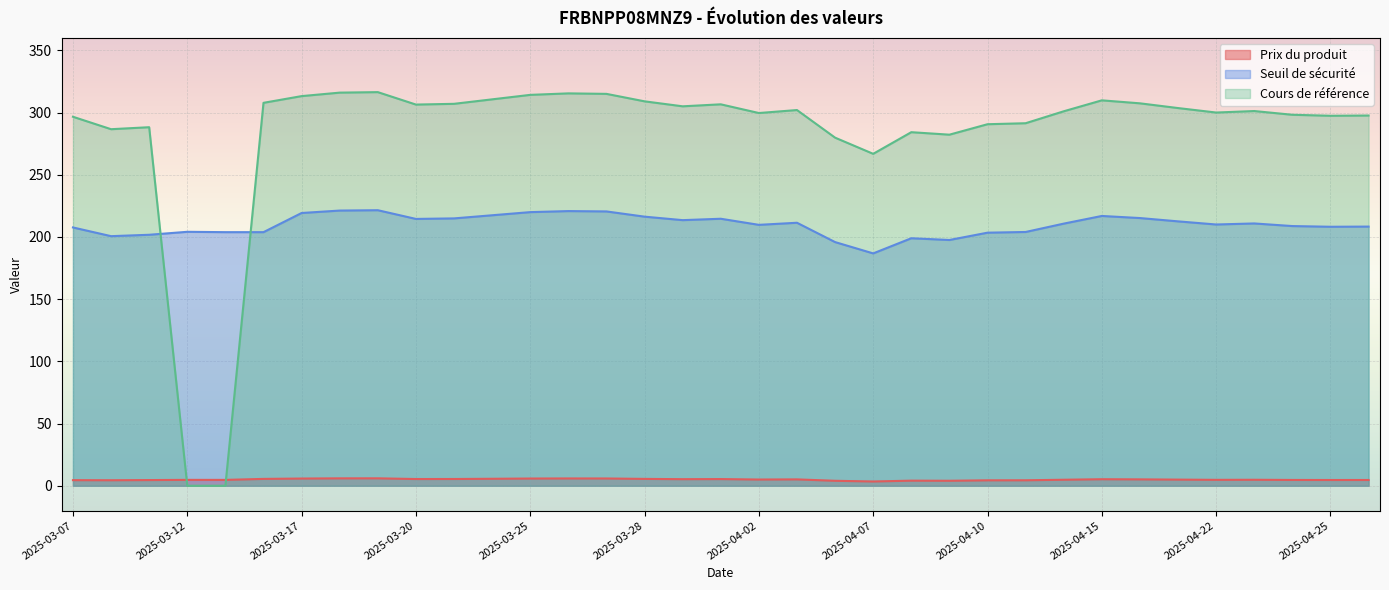

At how many categories does at least one series exceed 117?

35